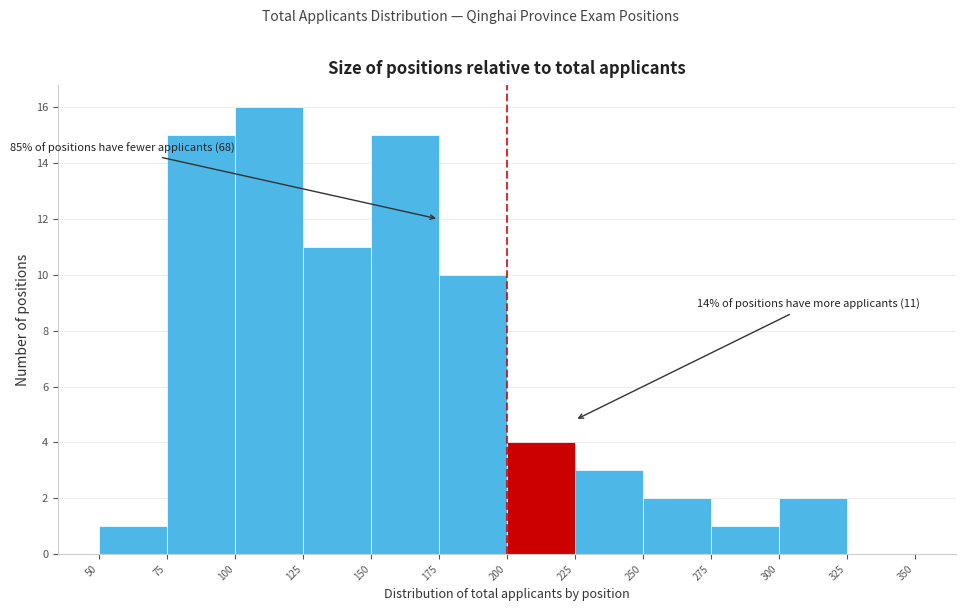

Which range on the x-axis has the tallest bar?

100 to 125